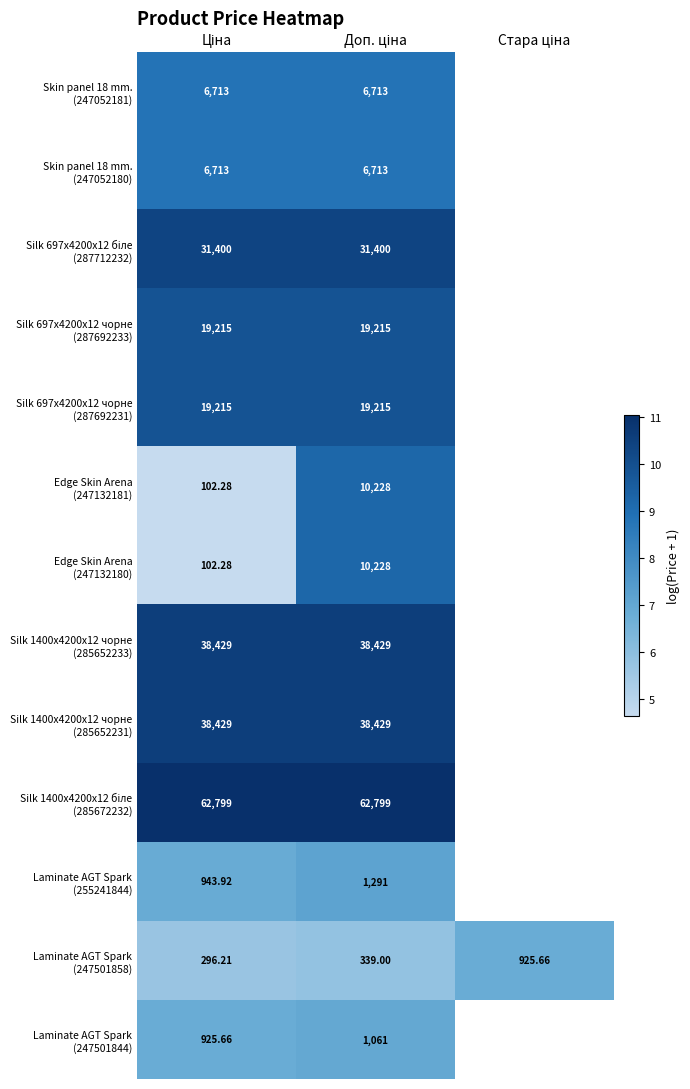

The Laminate AGT Spark (247501858) series shows 2.4 at Ціна. True or false?

False